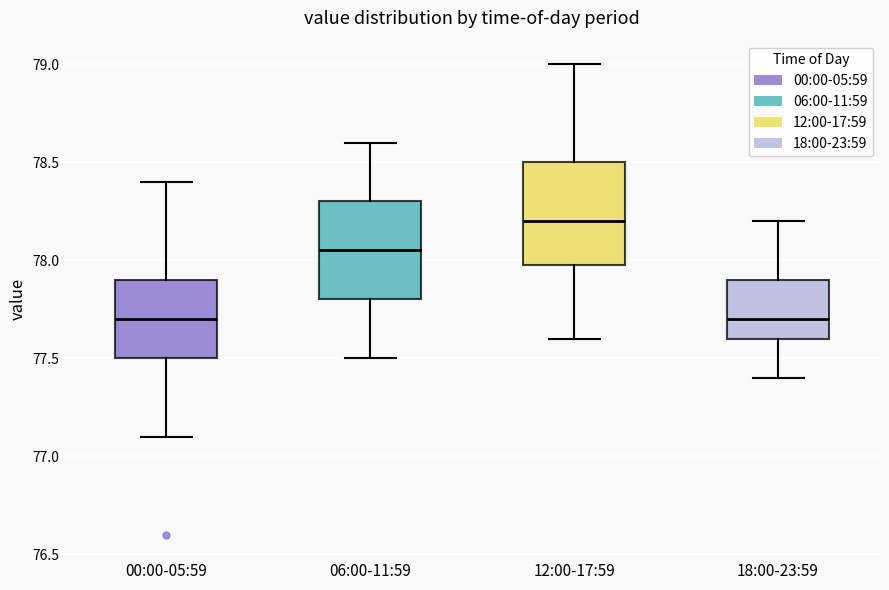

Which box's median line is the highest?

12:00-17:59